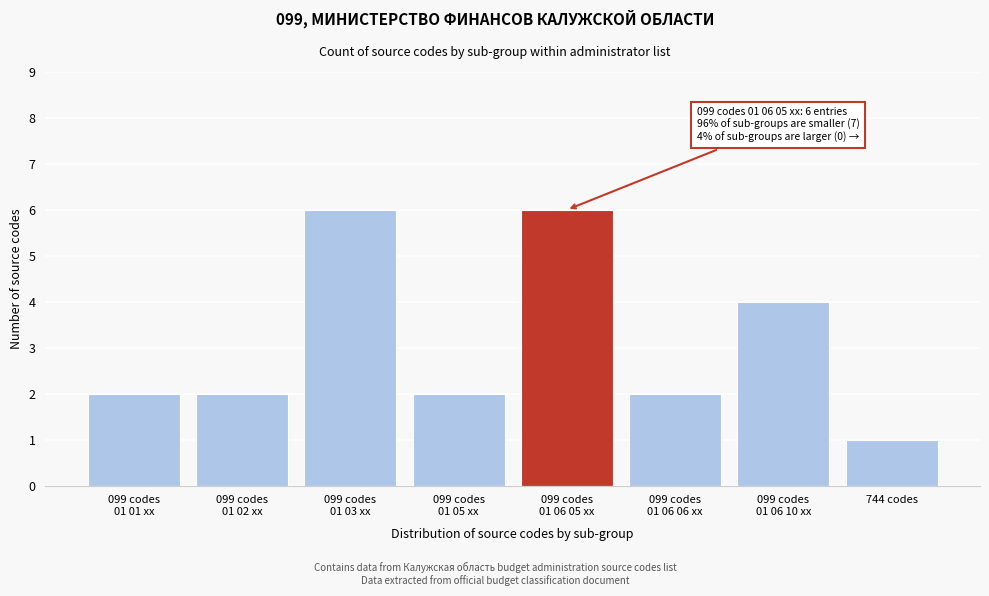

Reading left to right, what are all the values shown in this chart?

2	2	6	2	6	2	4	1